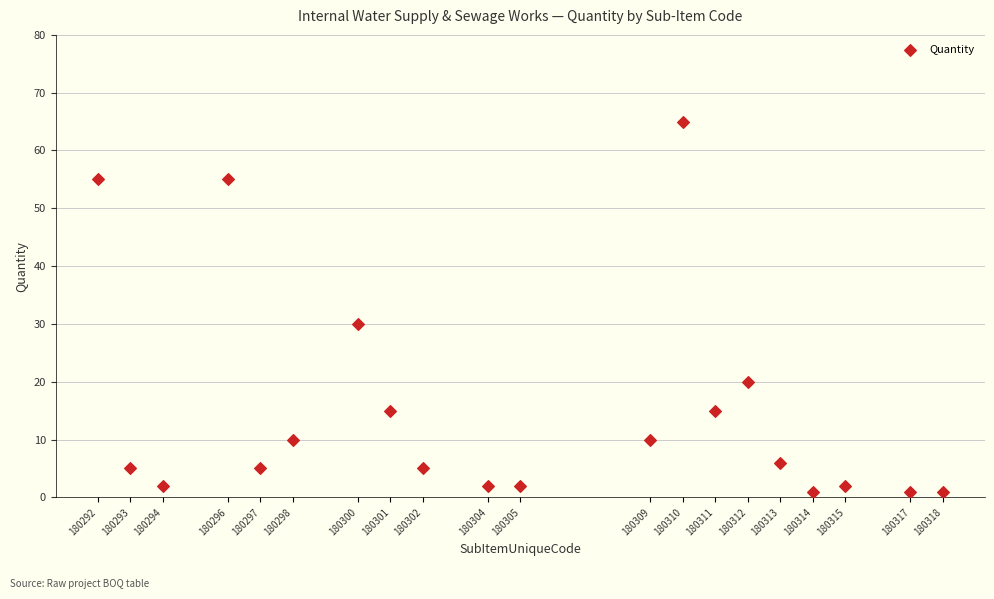

What is the range of Y values (max minus min)?

64